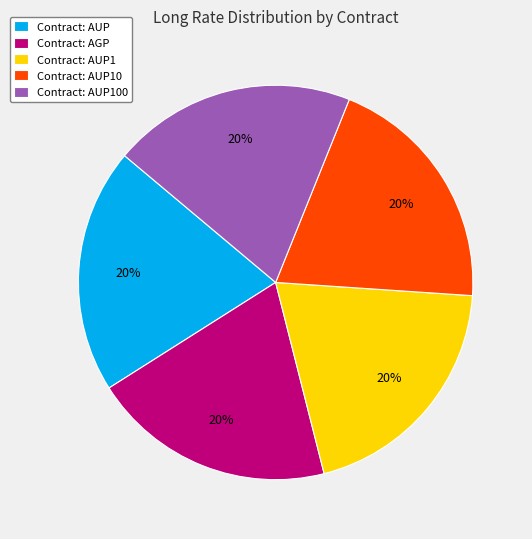

Is there a majority slice in this chart?

No